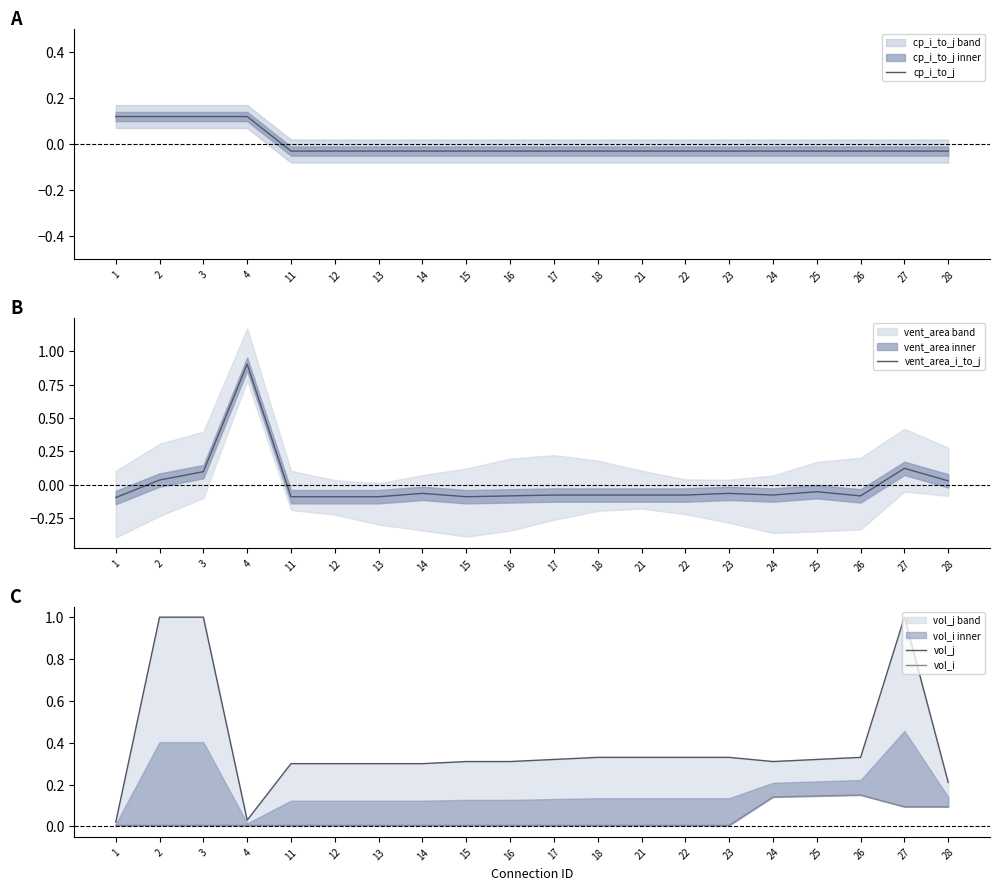

Between 15 and 16, which is larger?

15